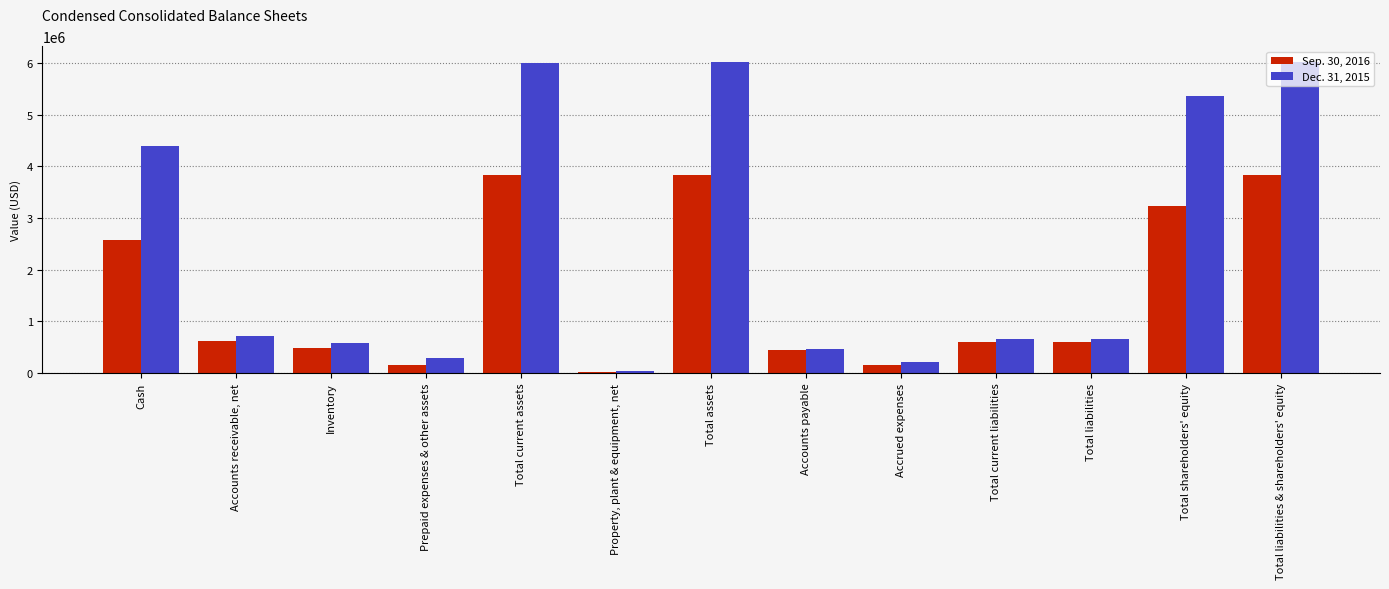

Which series changed the most between Accounts receivable, net and Prepaid expenses & other assets?

Sep. 30, 2016